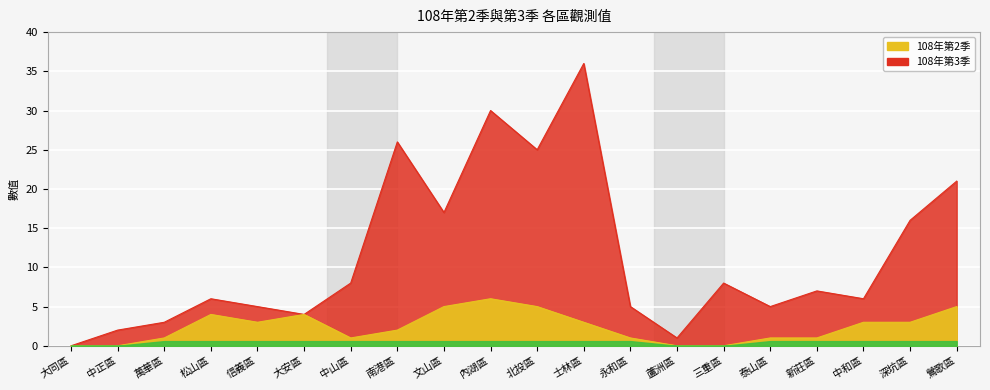

Rank the series by their maximum value, from highest to lowest.

108年第3季, 108年第2季